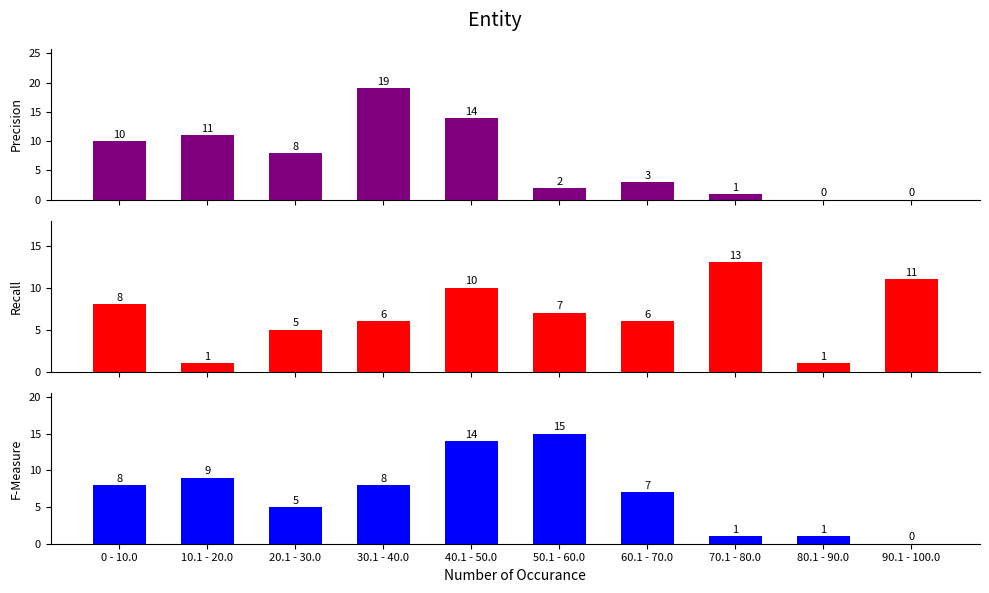

What is the sum of the Precision values at 90.1 - 100.0 and 20.1 - 30.0?

8